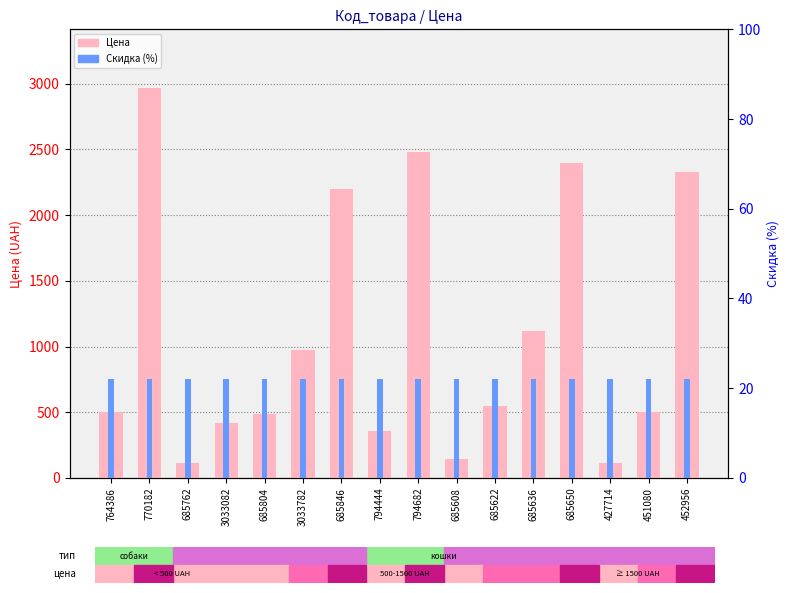

What is the spread (max minus min) of values at 452956?

2306